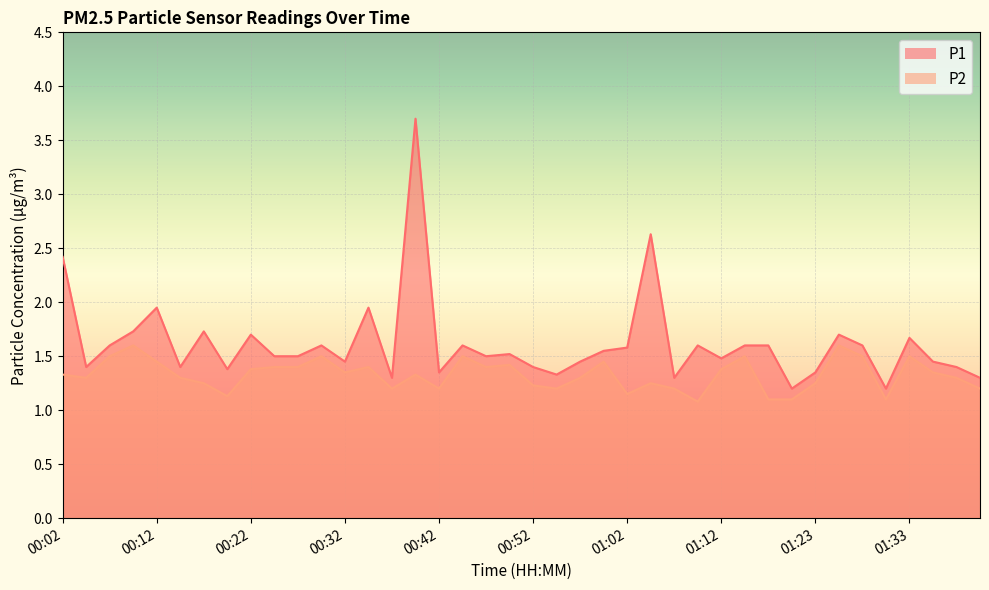

What is the difference between the maximum and minimum values in the P2 series?

0.5